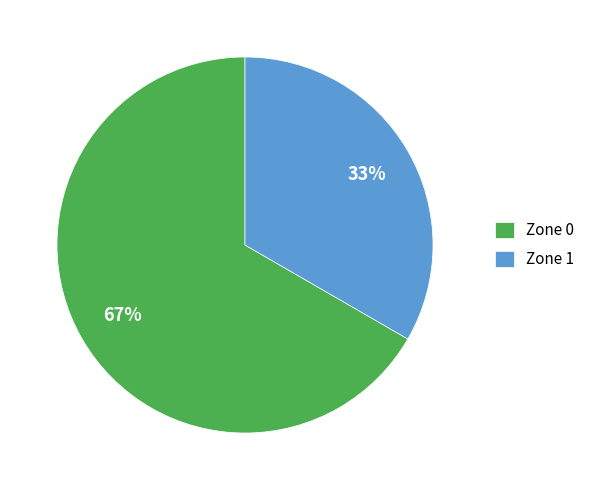

To the nearest percent, what is the combined percentage of Zone 0 and Zone 1?

100%